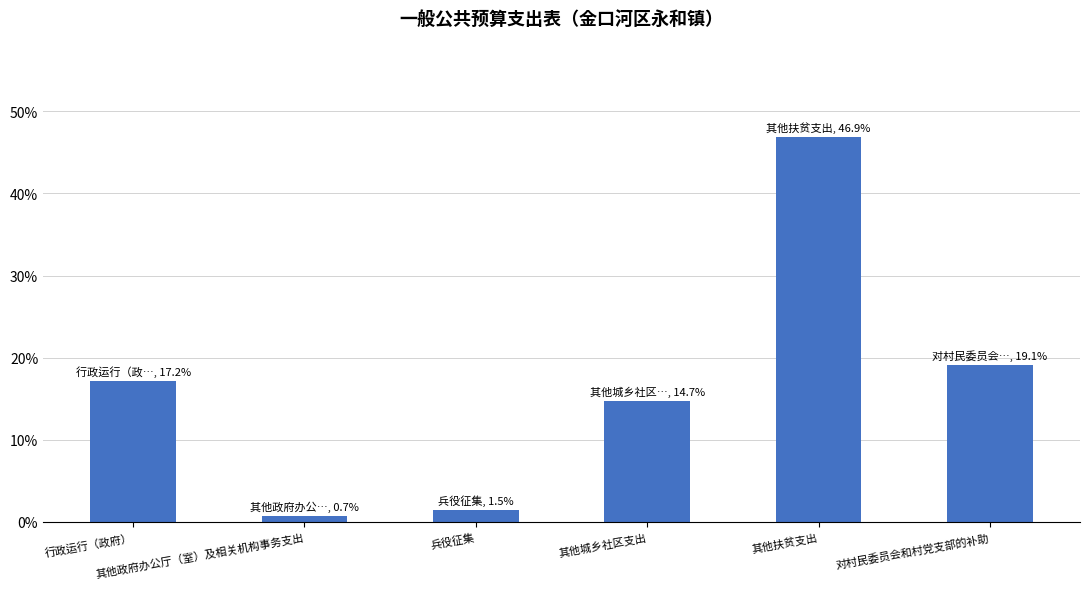

What is the change in value from 行政运行（政府） to 其他政府办公厅（室）及相关机构事务支出?

-16.5